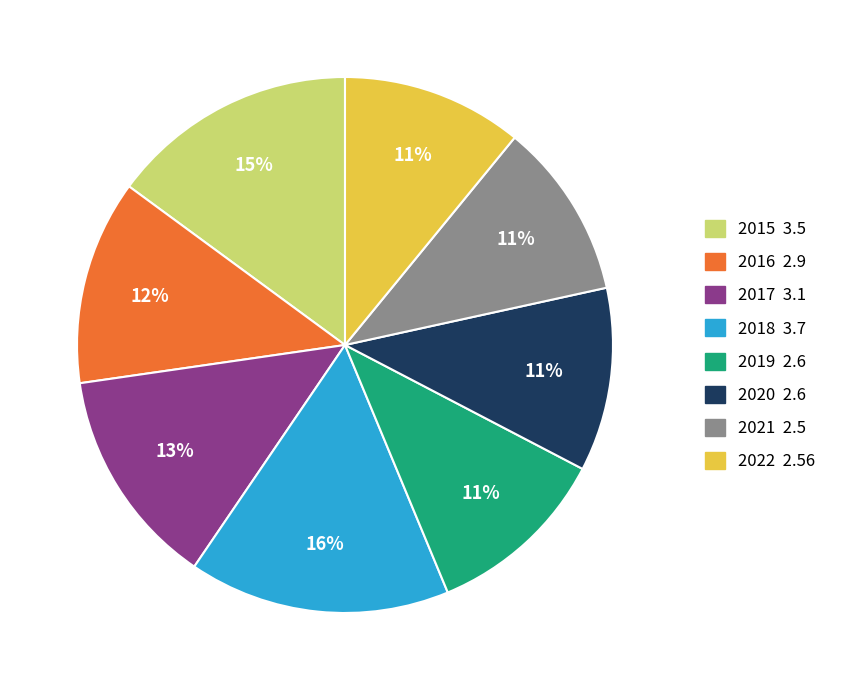

Approximately how many times larger is the value at 2021 compared to 2020?

1.0